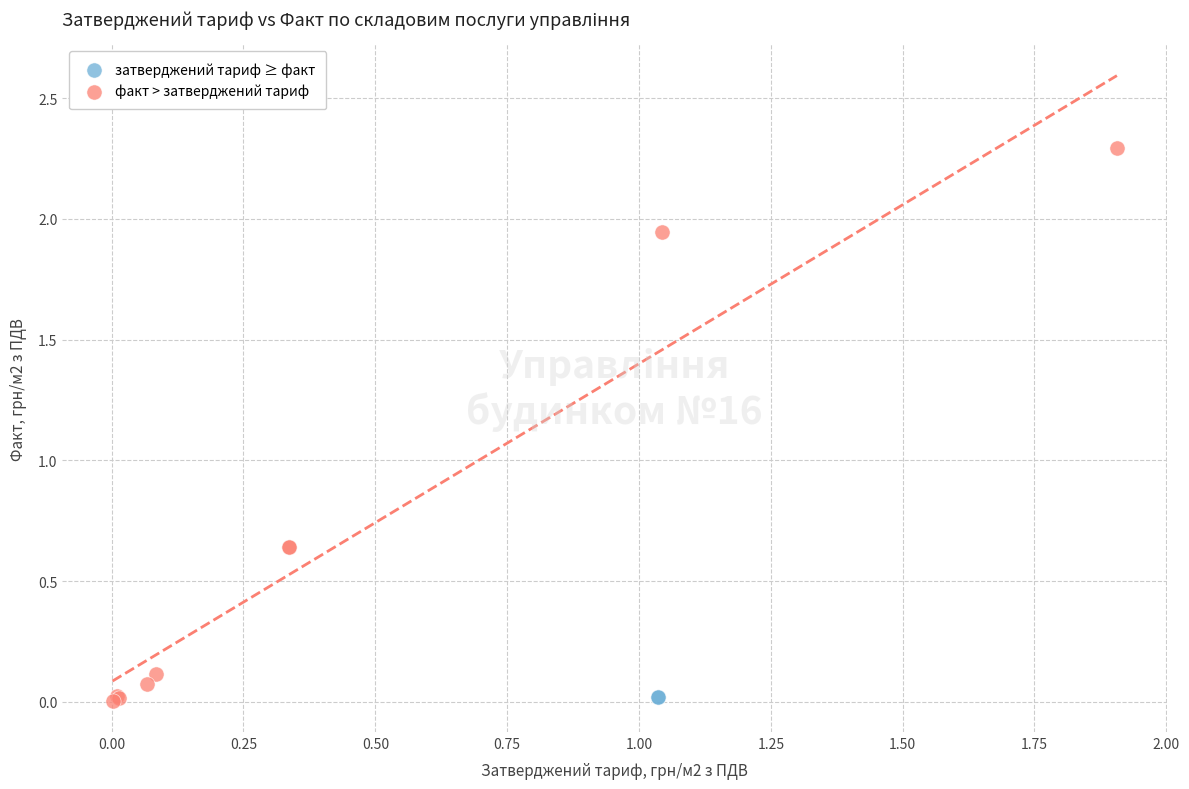

What are all the series names shown in the legend?

затверджений тариф ≥ факт, факт > затверджений тариф